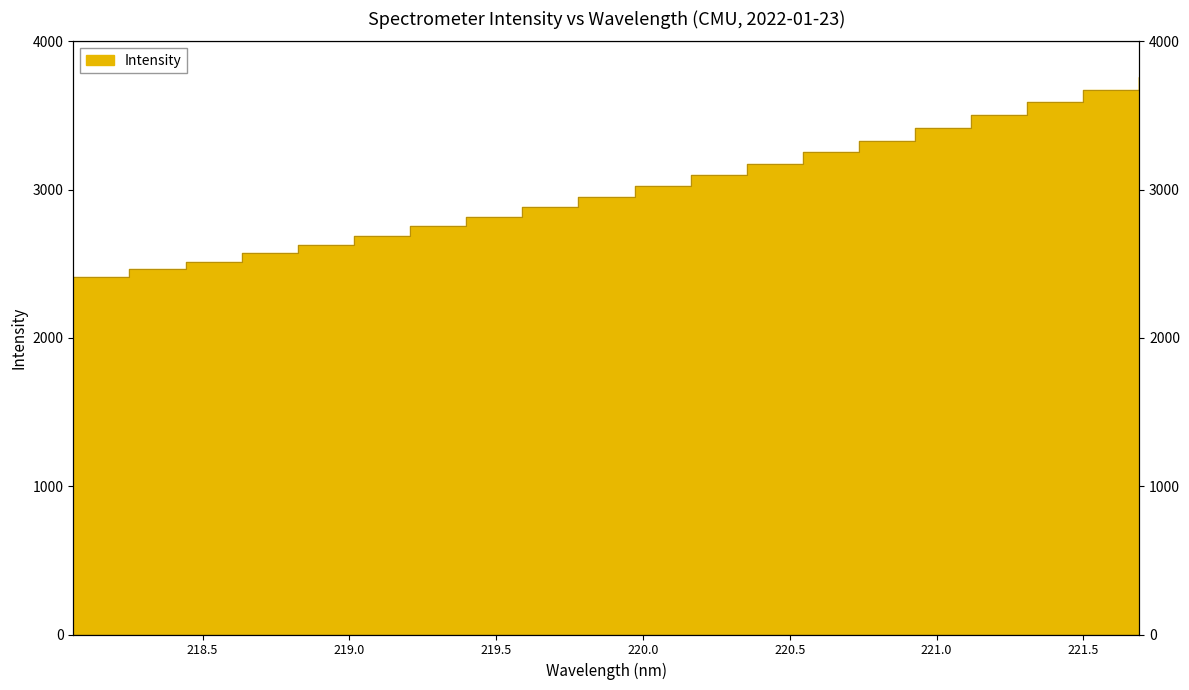

How many lines are shown in the chart?

1